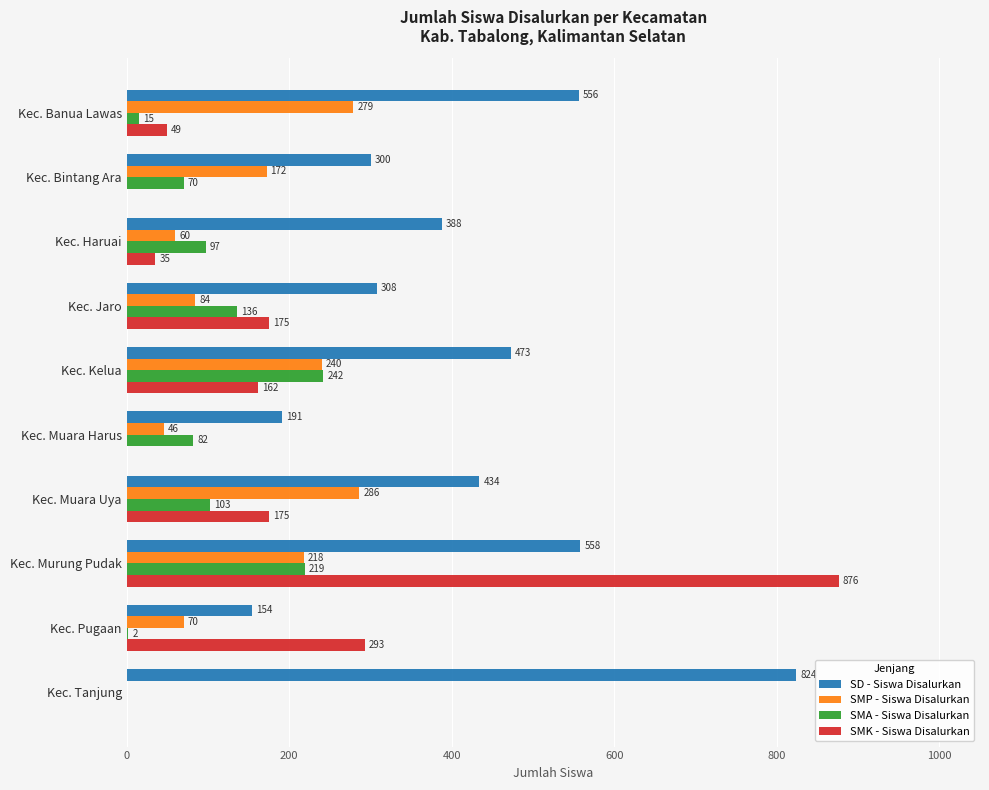

At which label is SMP - Siswa Disalurkan closest to 143?

Kec. Bintang Ara